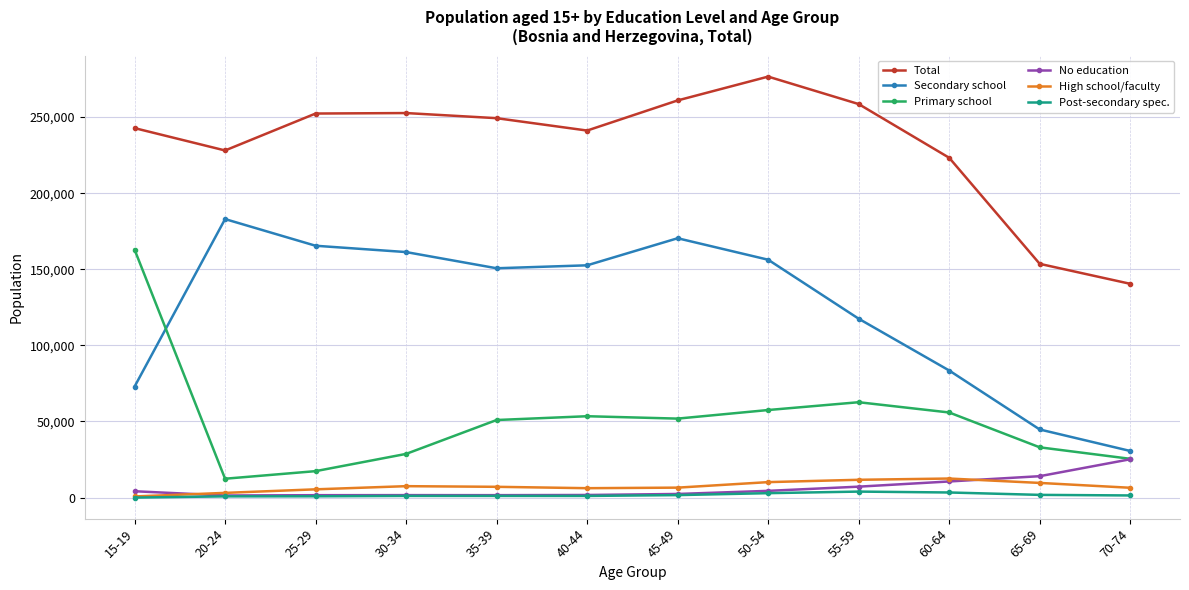

Is the value of No education at 40-44 greater than the value of Primary school at 45-49?

No